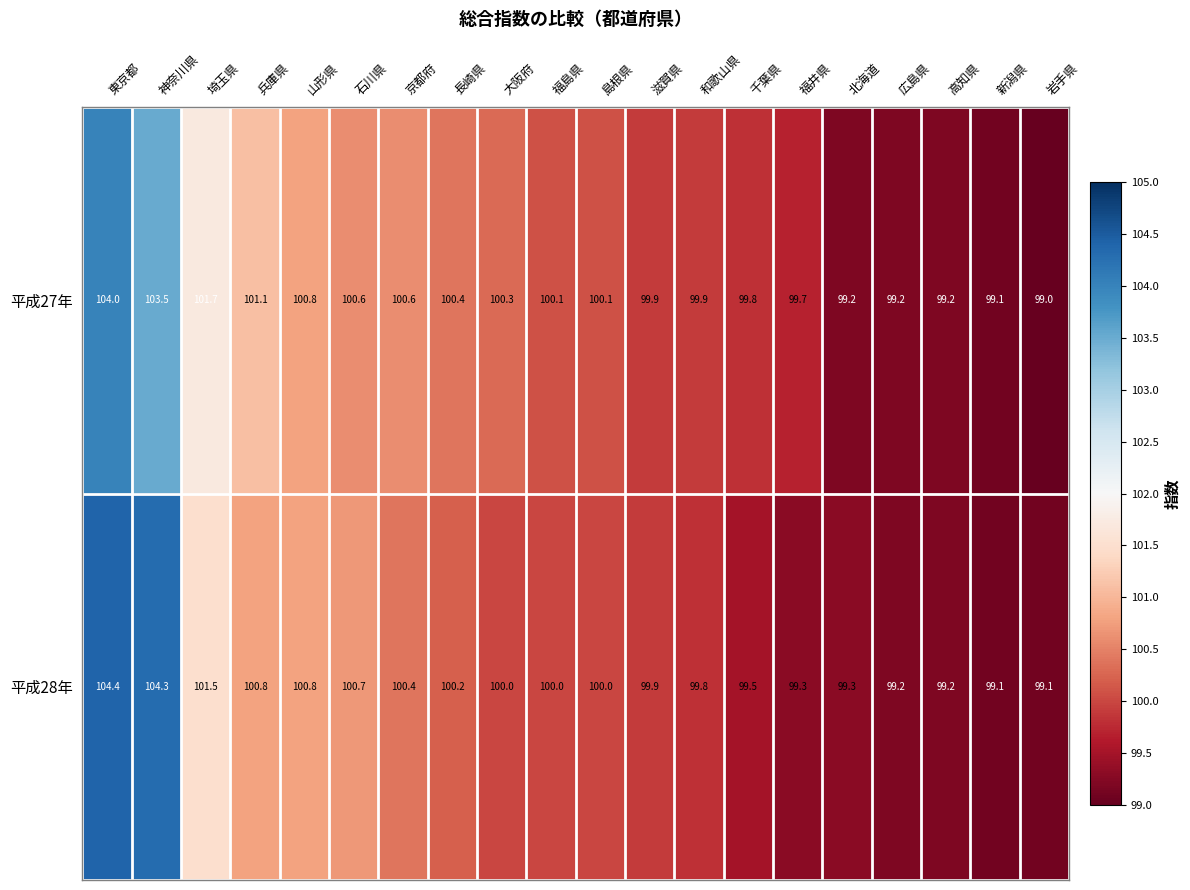

The 平成28年 series shows 99.3 at 福井県. True or false?

True